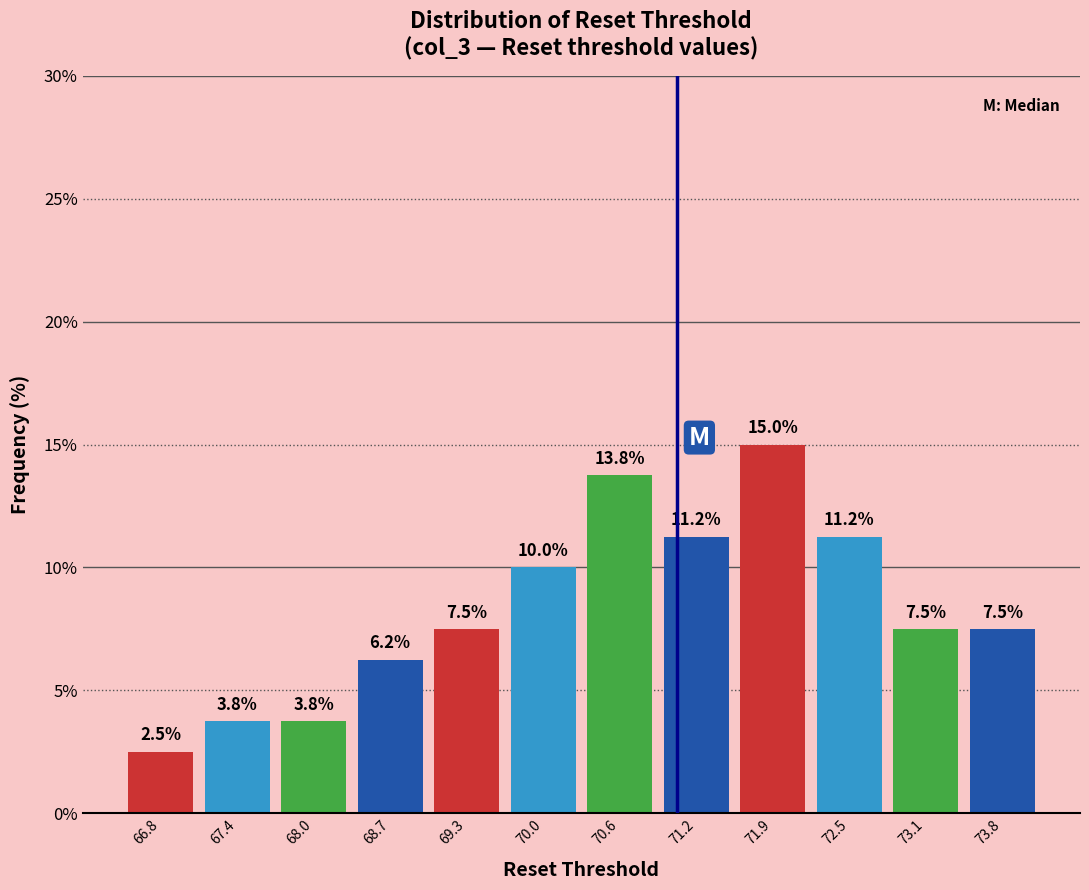

Reading left to right, transcribe this chart: for each bar, give the range it covers on the x-axis and its height. The bar edges are not printed on the chart, so give them approximately, as read against the axis.

66.4 to 67.1: 2.5
67.1 to 67.7: 3.8
67.7 to 68.4: 3.8
68.4 to 69.0: 6.2
69.0 to 69.6: 7.5
69.6 to 70.3: 10.0
70.3 to 70.9: 13.8
70.9 to 71.5: 11.2
71.5 to 72.2: 15.0
72.2 to 72.8: 11.2
72.8 to 73.5: 7.5
73.5 to 74.1: 7.5